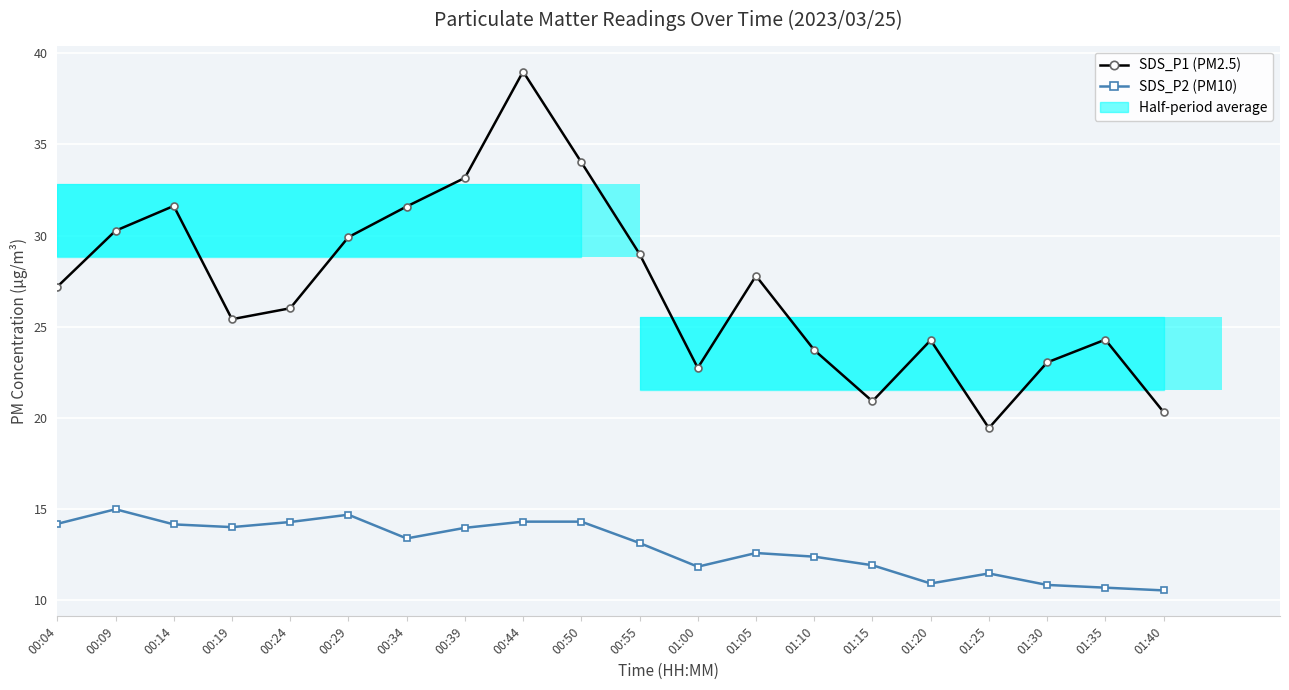

Does the chart contain any negative values?

No